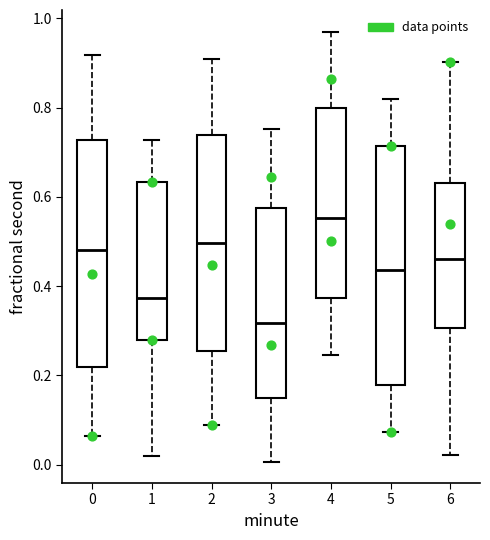

Reading left to right, read every box against the y-axis: the position of its median line, the range the box covers, and the ends of its whiskers. The values are not printed on the chart, so give them approximately, as read against the axis.

0: median 0.48, box 0.22 to 0.72, whiskers 0.06 to 0.92
1: median 0.38, box 0.28 to 0.64, whiskers 0.02 to 0.72
2: median 0.50, box 0.26 to 0.74, whiskers 0.08 to 0.90
3: median 0.32, box 0.14 to 0.58, whiskers 0.00 to 0.76
4: median 0.56, box 0.38 to 0.80, whiskers 0.24 to 0.98
5: median 0.44, box 0.18 to 0.72, whiskers 0.08 to 0.82
6: median 0.46, box 0.30 to 0.62, whiskers 0.02 to 0.90